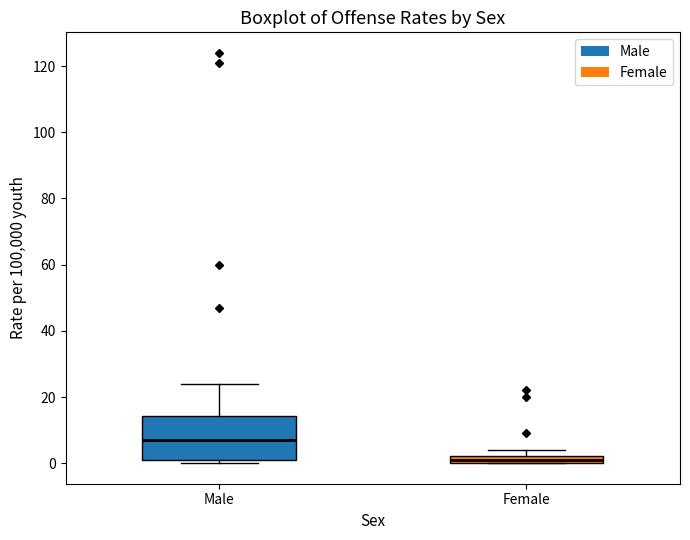

Which box is the tallest, from its lower edge to its upper edge?

Male